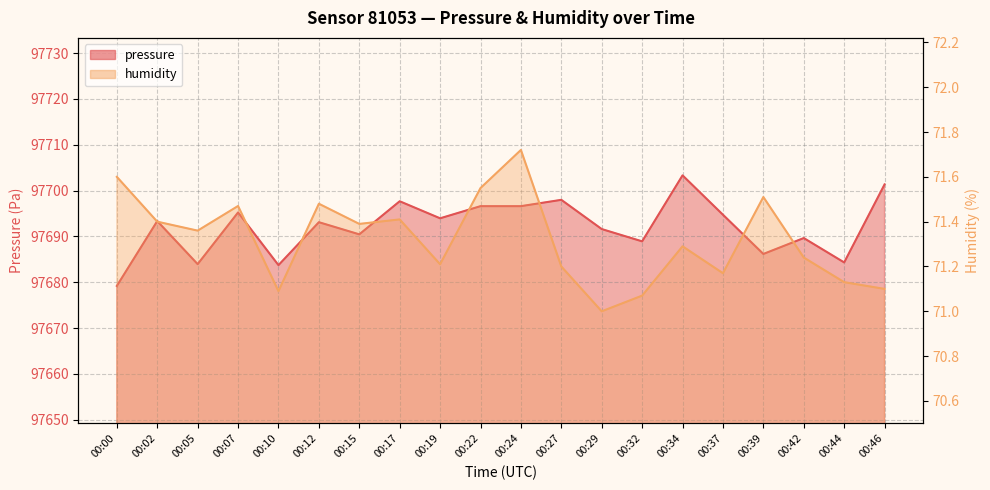

How many data points in pressure are less than 97693?

9